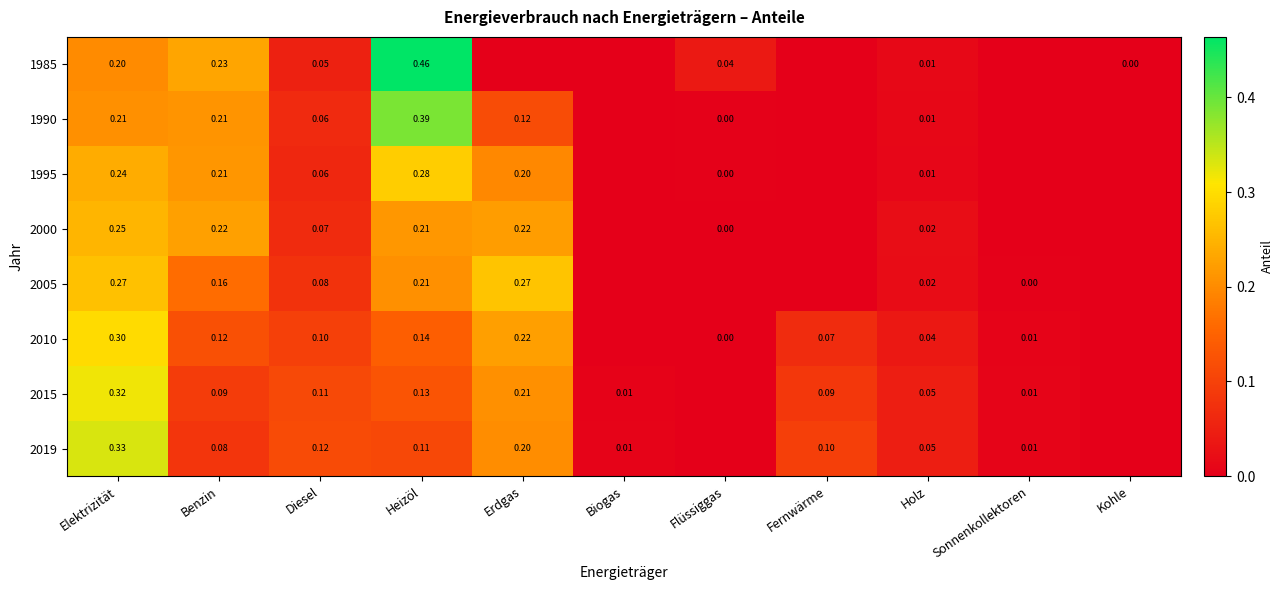

Which has a higher value, Biogas or Benzin?

Benzin